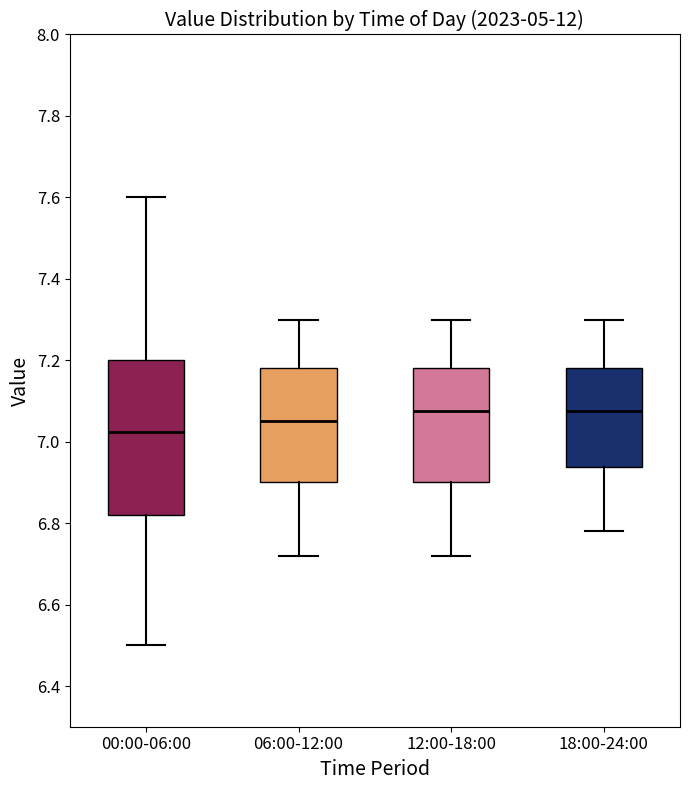

Reading left to right, read every box against the y-axis: the position of its median line, the range the box covers, and the ends of its whiskers. The values are not printed on the chart, so give them approximately, as read against the axis.

00:00-06:00: median 7.02, box 6.82 to 7.20, whiskers 6.50 to 7.60
06:00-12:00: median 7.06, box 6.90 to 7.18, whiskers 6.72 to 7.30
12:00-18:00: median 7.08, box 6.90 to 7.18, whiskers 6.72 to 7.30
18:00-24:00: median 7.08, box 6.94 to 7.18, whiskers 6.78 to 7.30